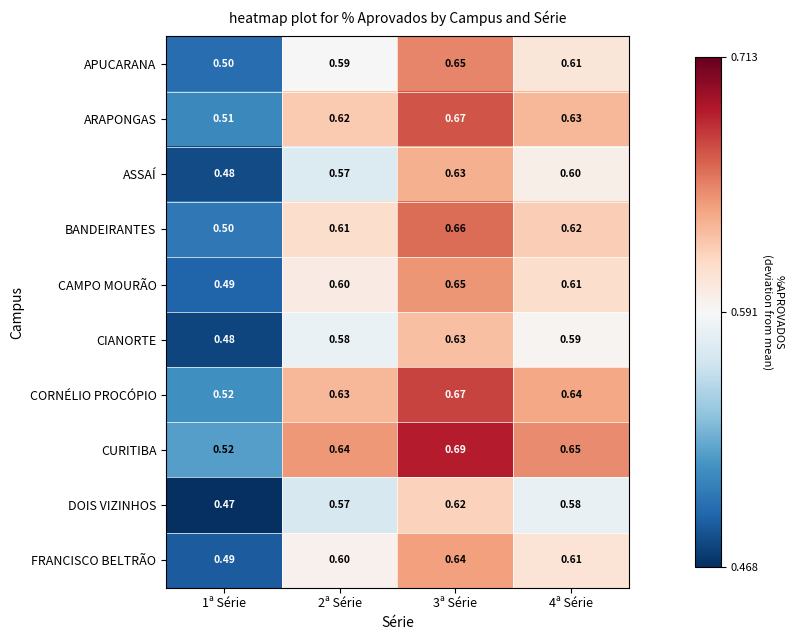

Which series has the largest total across all categories?

CURITIBA